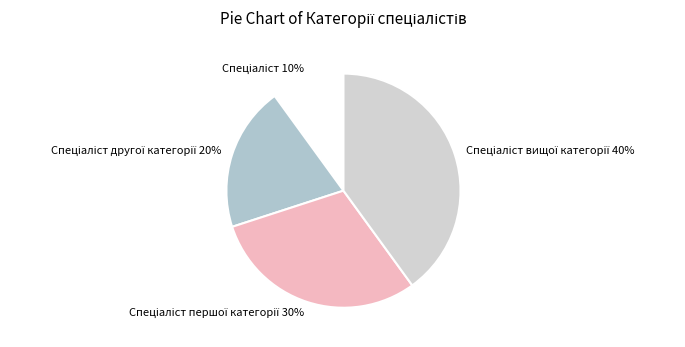

Is there a majority slice in this chart?

No